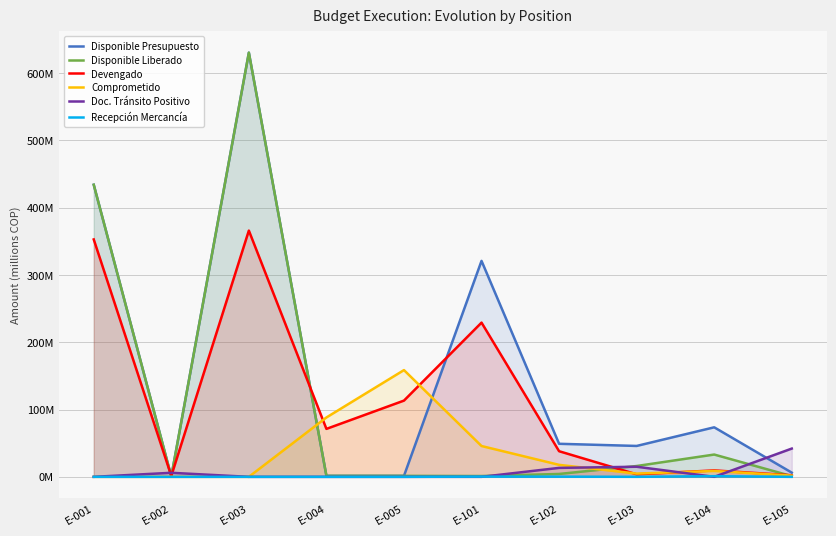

Which series changed the most between E-002 and E-004?

Comprometido